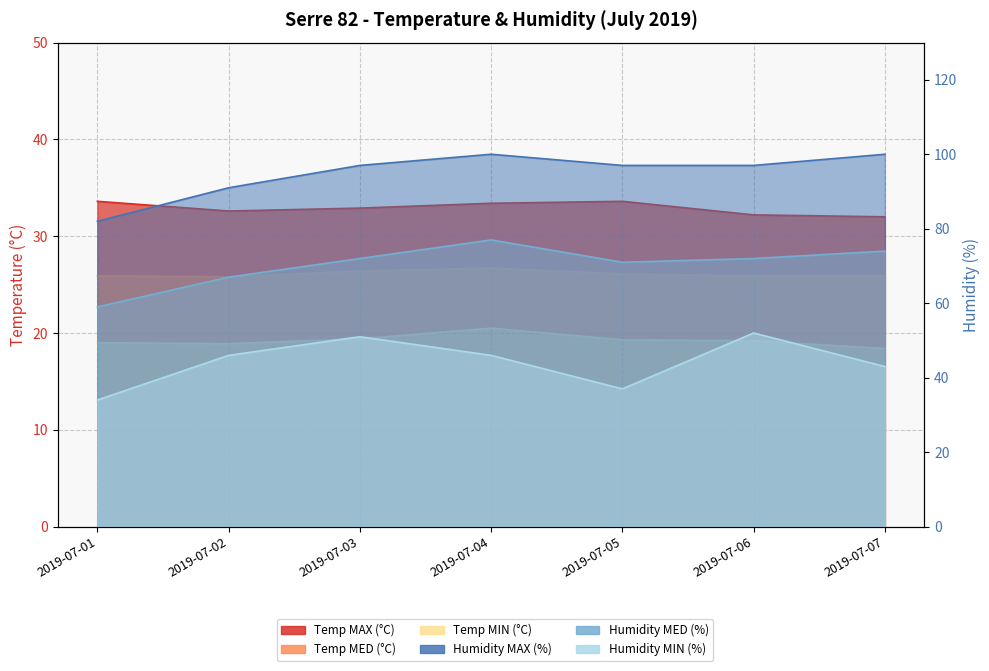

Between 2019-07-03 and 2019-07-01, which is larger?

2019-07-01